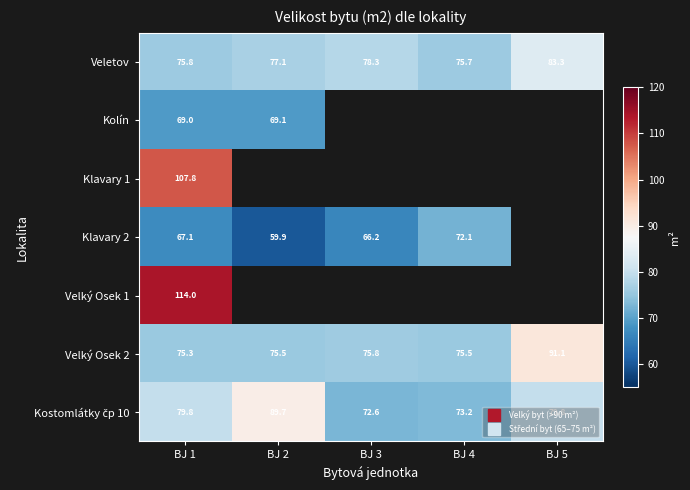

List the labels in order of Kolín value, smallest first.

BJ 1, BJ 2, BJ 3, BJ 4, BJ 5